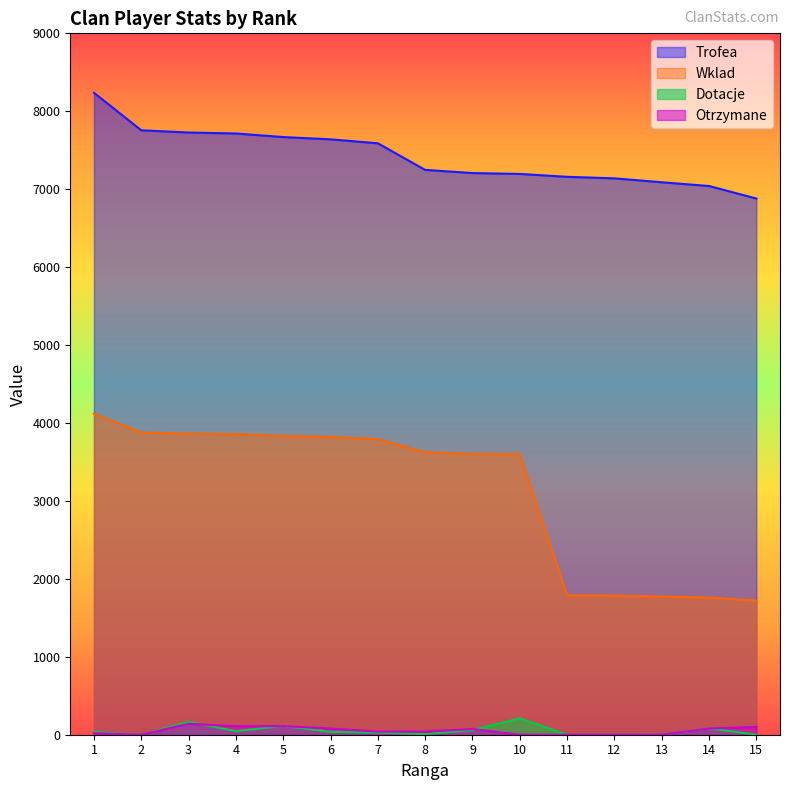

Reading right to left, extract all data points from this chart.

Trofea: 6880	7041	7089	7139	7159	7196	7207	7248	7589	7640	7669	7715	7727	7756	8237
Wklad: 1720	1760	1772	1784	1789	3598	3603	3624	3794	3820	3834	3857	3863	3878	4118
Dotacje: 0	82	0	0	0	210	60	8	26	38	112	46	166	0	38
Otrzymane: 100	80	0	0	0	0	73	40	40	80	110	110	140	0	20